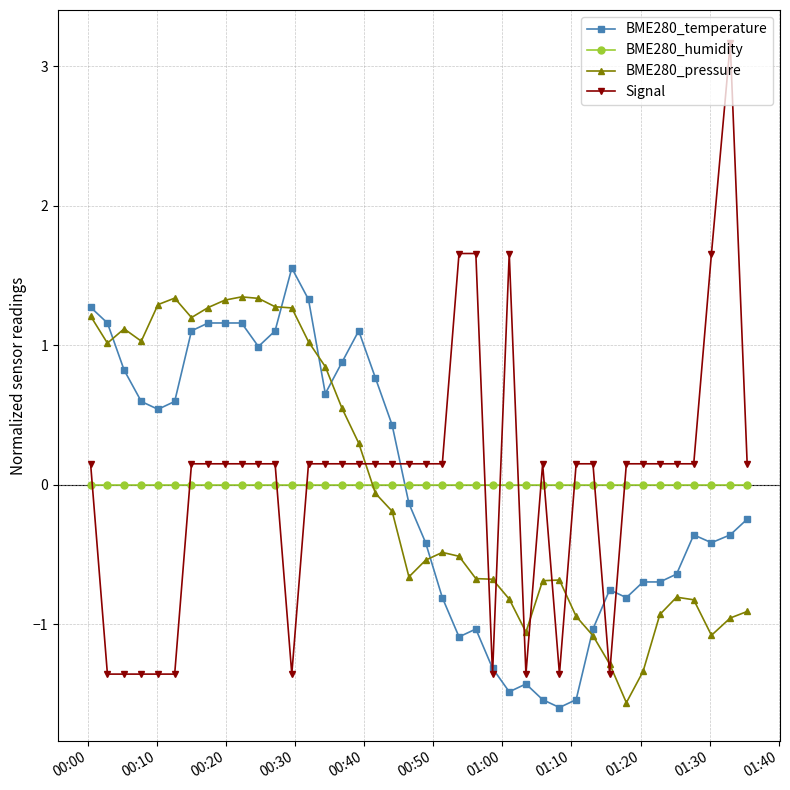

True or false: BME280_temperature has more than 0 interior local peaks.

True